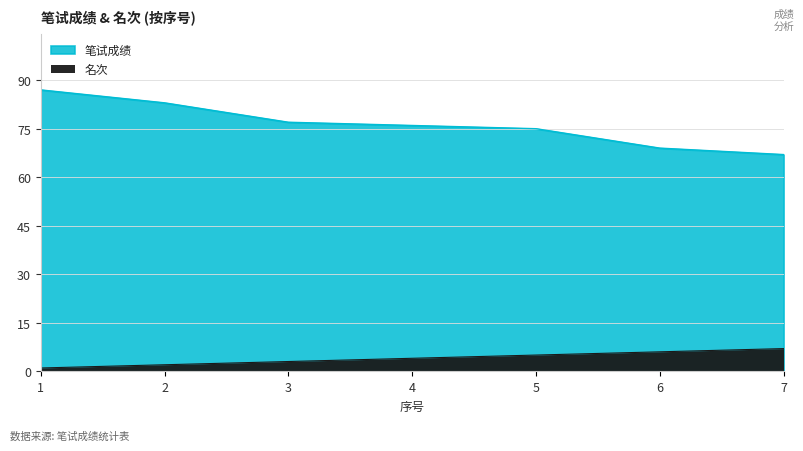

At 1, list the series in order from largest to smallest.

笔试成绩, 名次